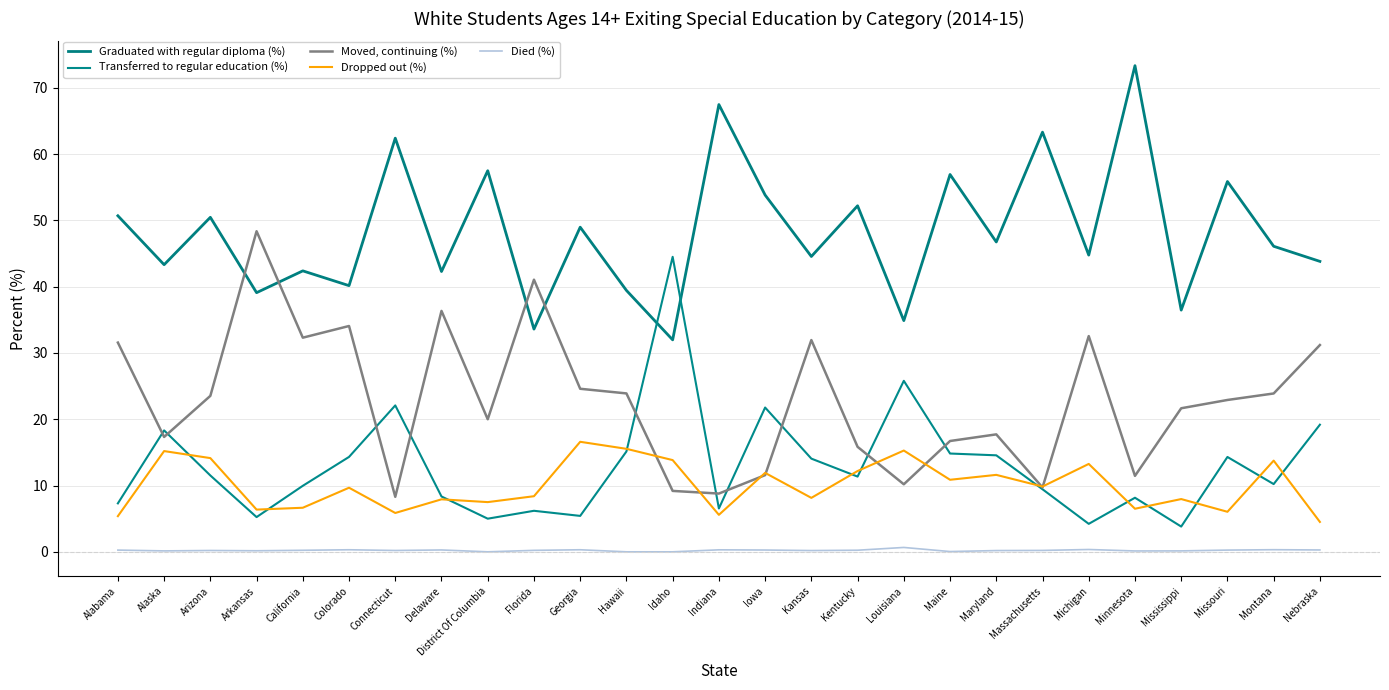

True or false: Transferred to regular education (%) has a value of 8.6 at Colorado.

False